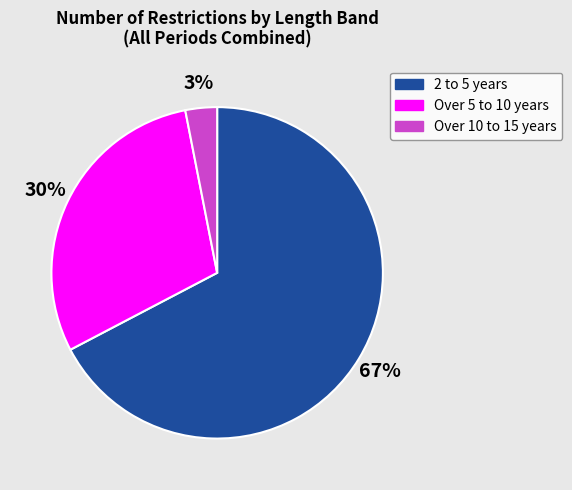

To the nearest percent, what portion does Over 10 to 15 years represent?

3%